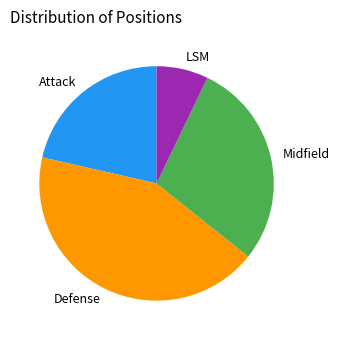

True or false: Defense accounts for 34% of the total.

False